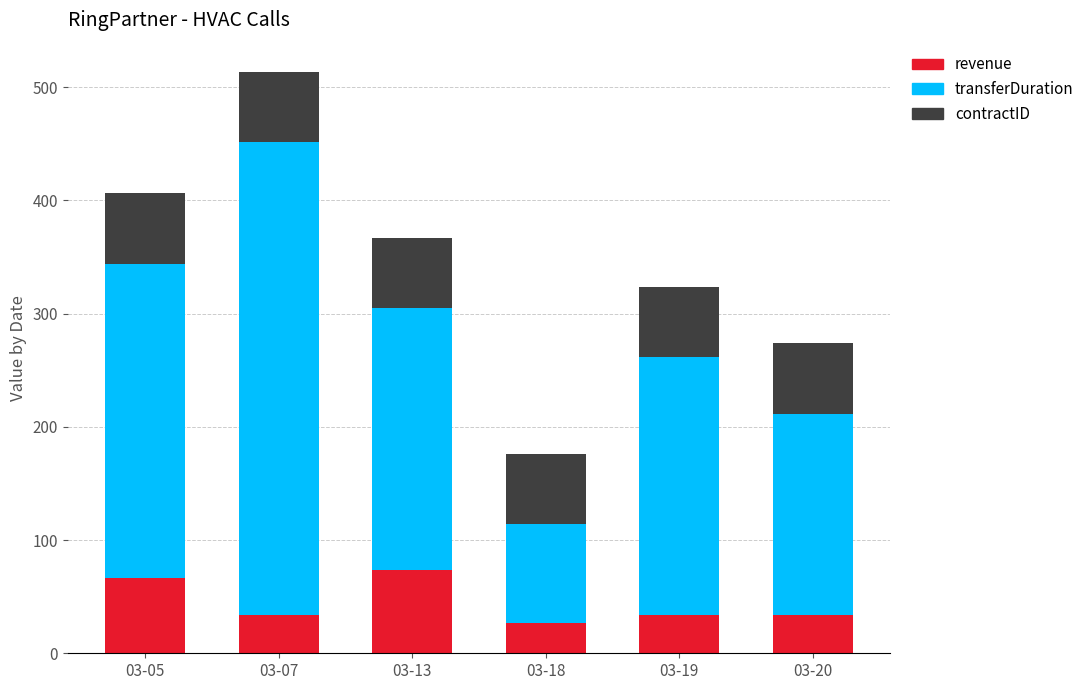

The value of revenue at 03-18 is 26.8. True or false?

True